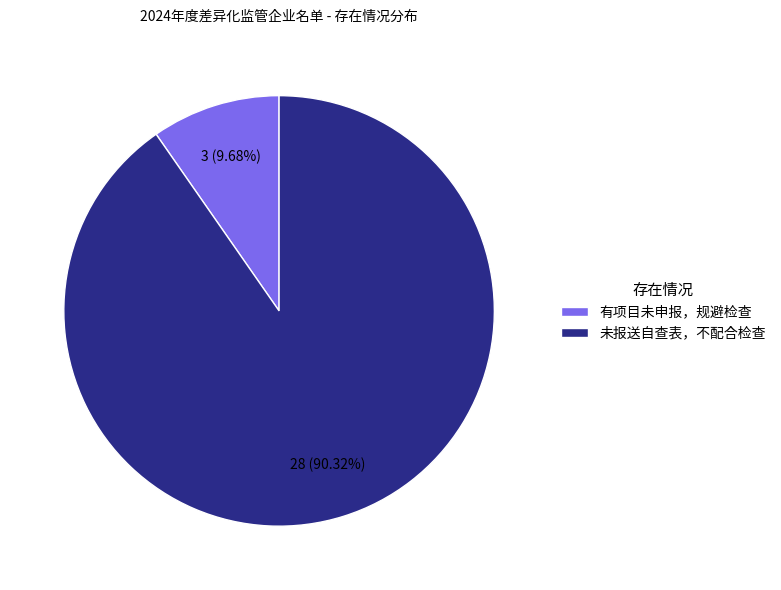

Which slice is the largest?

未报送自查表，不配合检查